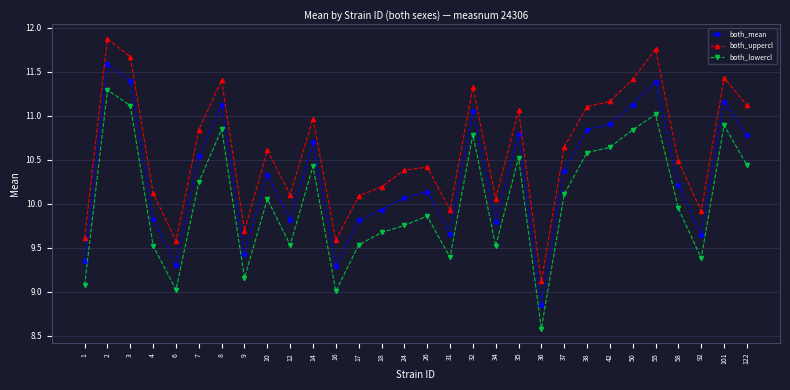

List the series in order of their overall mean, lowest first.

both_lowercl, both_mean, both_uppercl